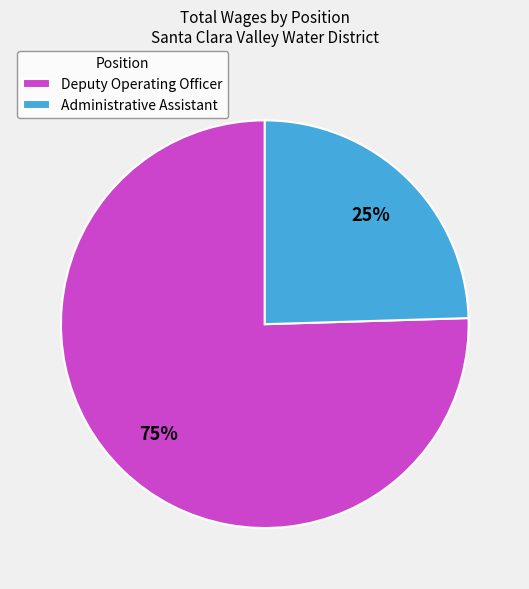

True or false: Administrative Assistant accounts for 37% of the total.

False